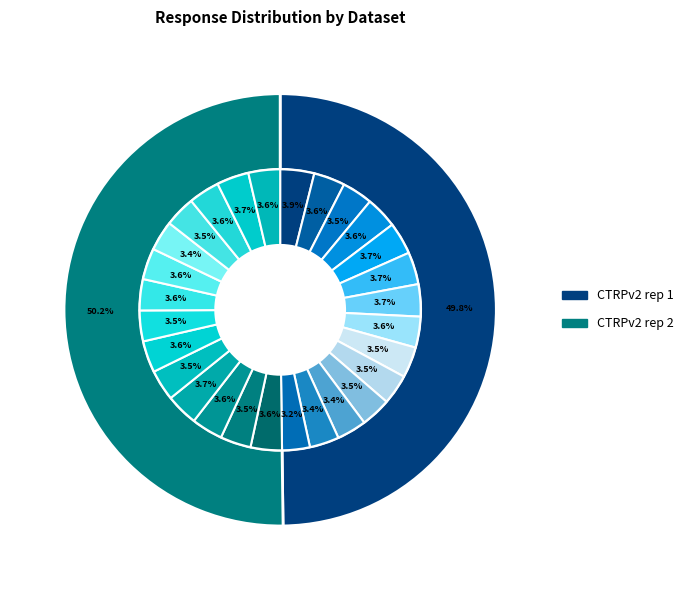

To the nearest percent, what is the combined percentage of 4 and 9?

14%